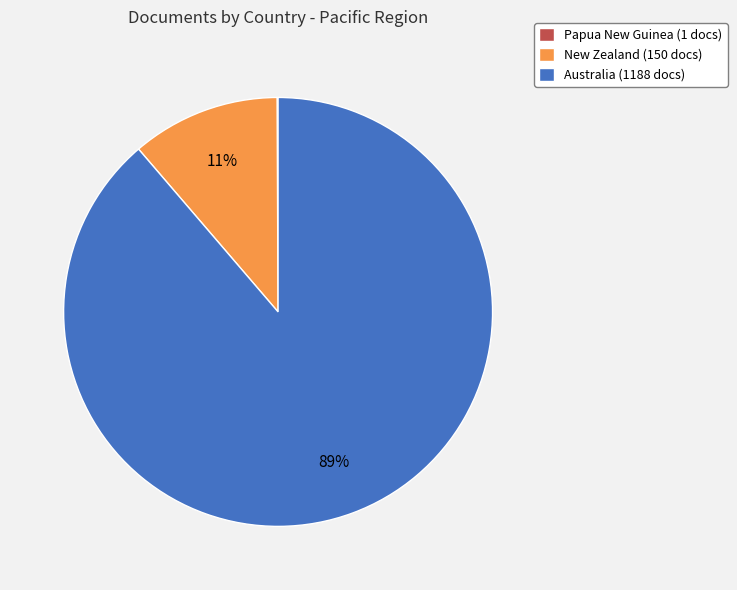

Which category accounts for the majority?

Australia